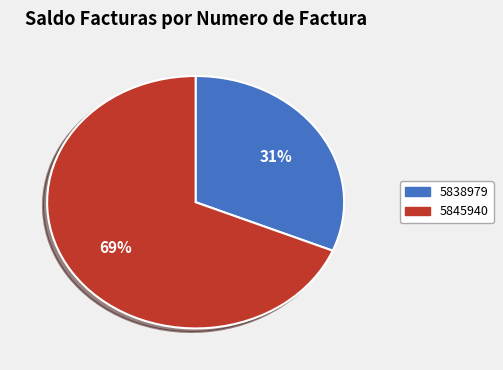

Which category has the smallest portion of the pie?

5838979